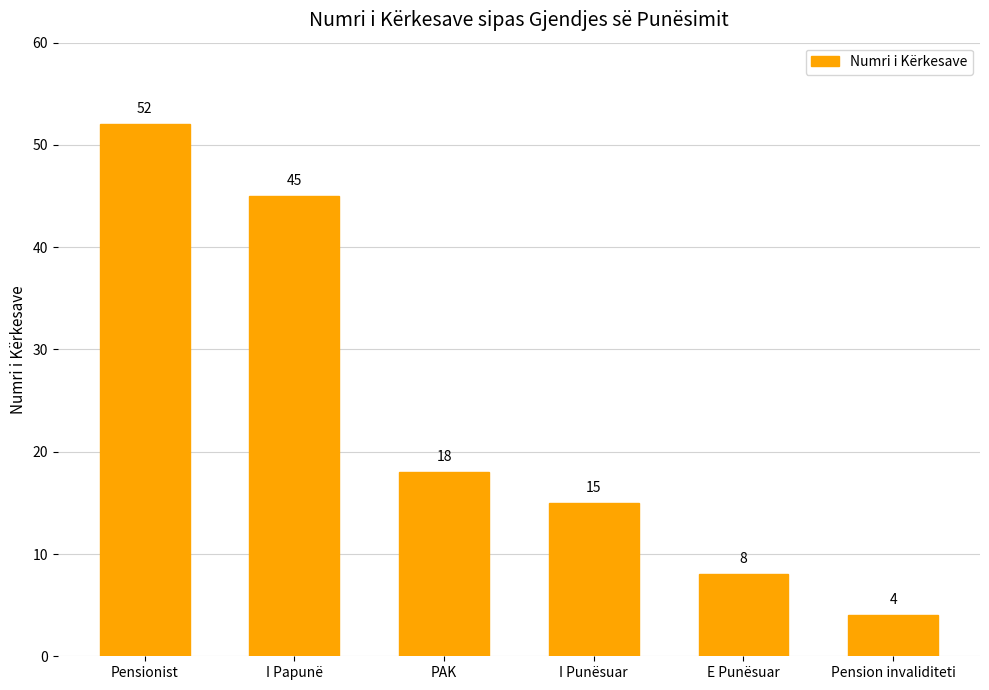

What is the difference between the values at PAK and E Punësuar?

10